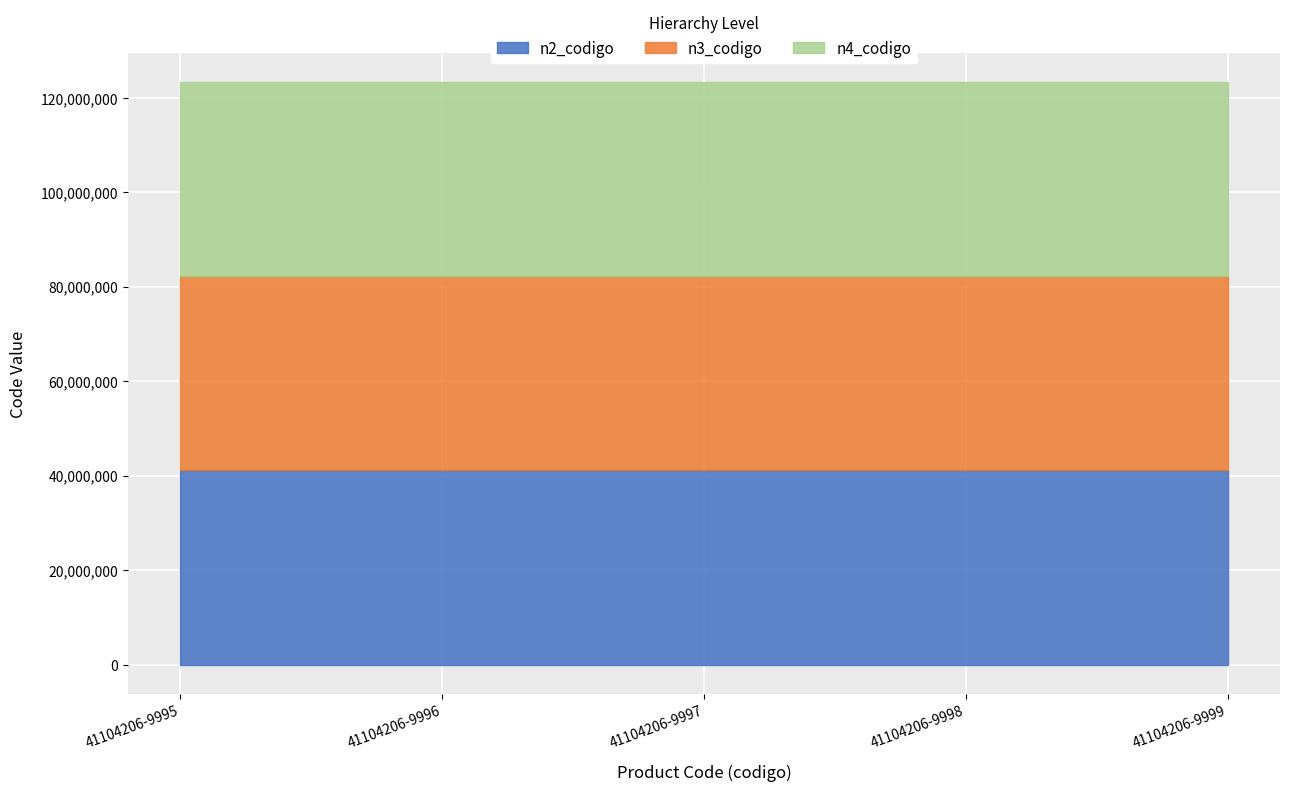

Reading left to right, extract all data points from this chart.

n2_codigo: 41100000	41100000	41100000	41100000	41100000
n3_codigo: 41104200	41104200	41104200	41104200	41104200
n4_codigo: 41104206	41104206	41104206	41104206	41104206